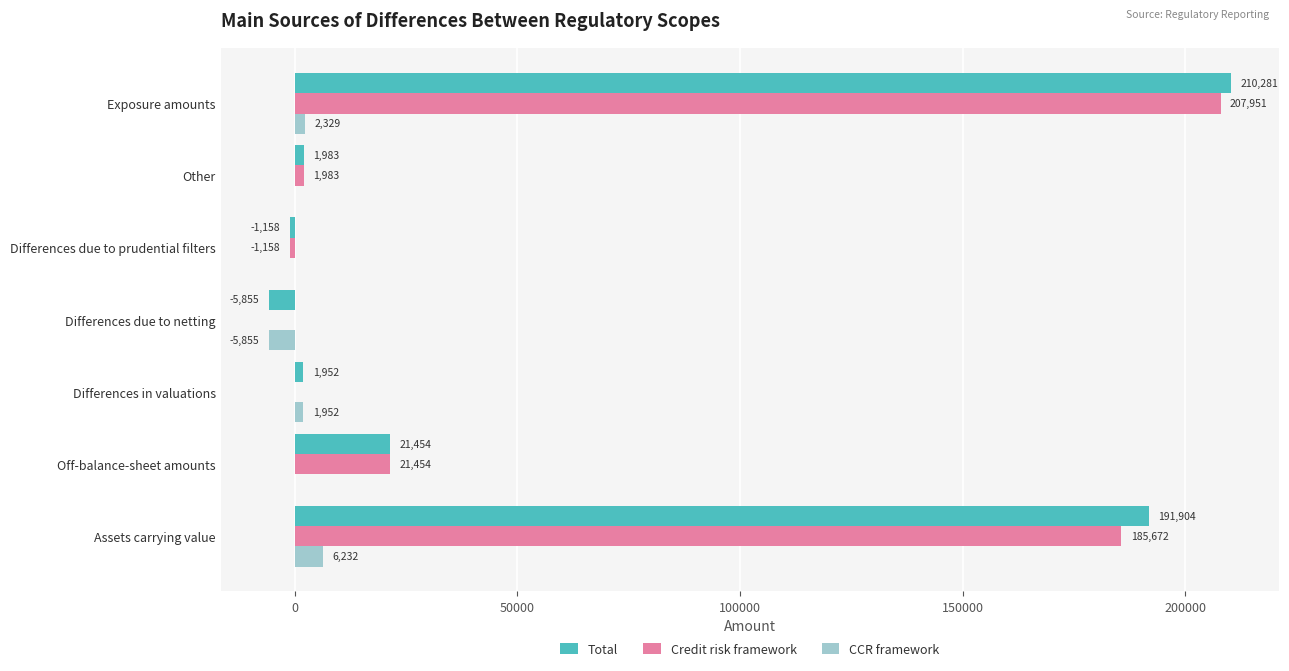

What is the sum of all CCR framework values?

4658